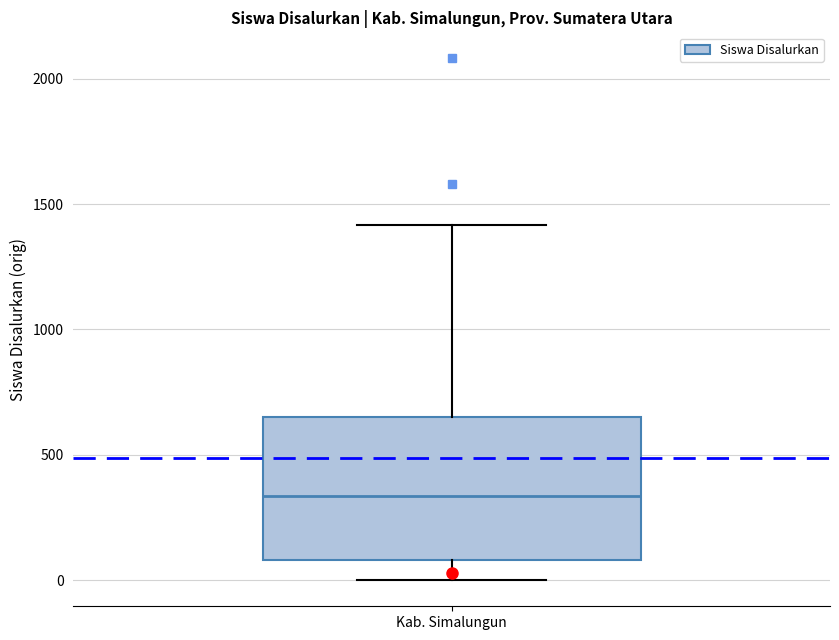

Transcribe this box plot: give where the median line is, the range the box spans, and where the two whiskers end, as read against the y-axis. The values are not printed on the chart, so give them approximately, as read against the axis.

median 350, box 100 to 650, whiskers 0 to 1400